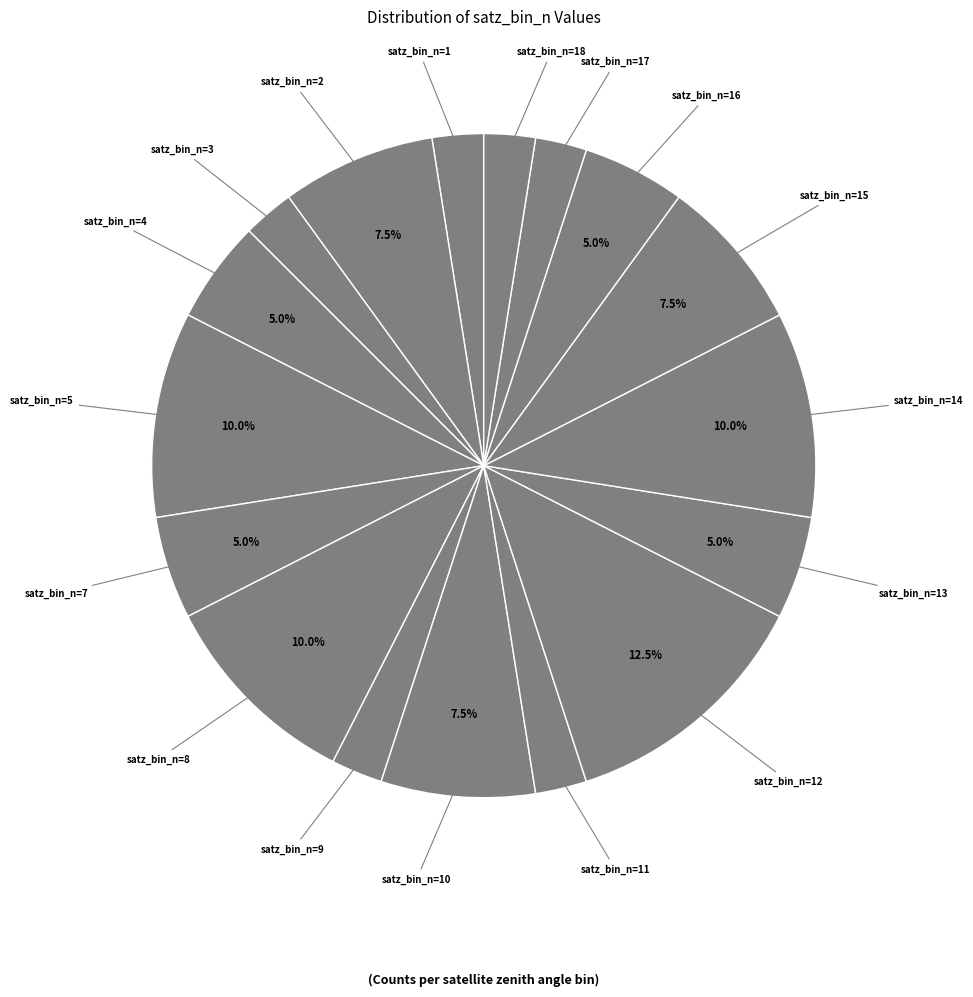

Which slice is the largest?

satz_bin_n=12